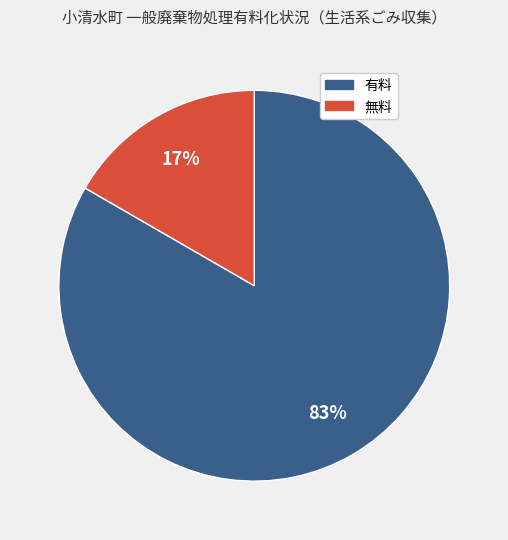

How many slices are in this pie chart?

2